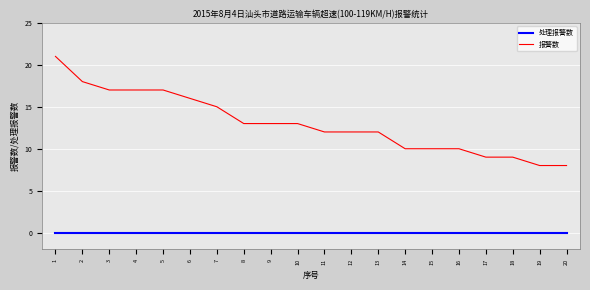

Does the chart display data point markers on the line(s)?

No